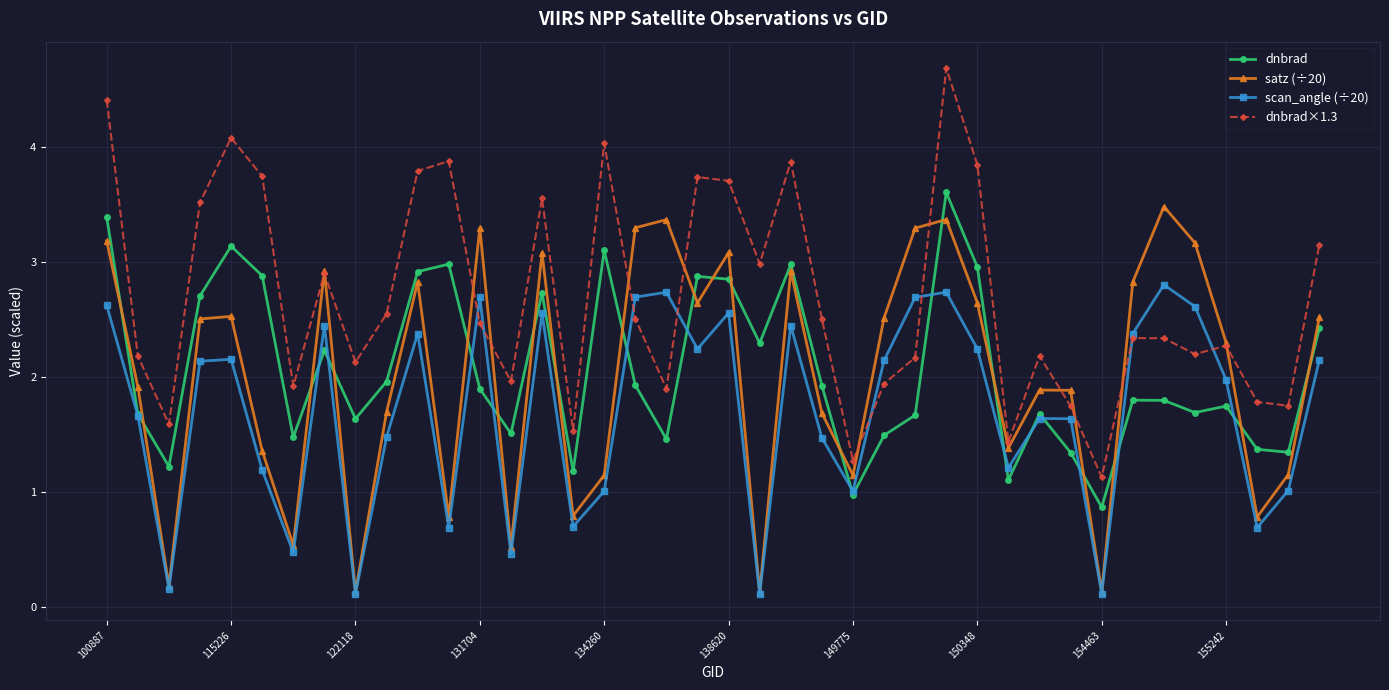

What are all the series names shown in the legend?

dnbrad, satz (÷20), scan_angle (÷20), dnbrad×1.3